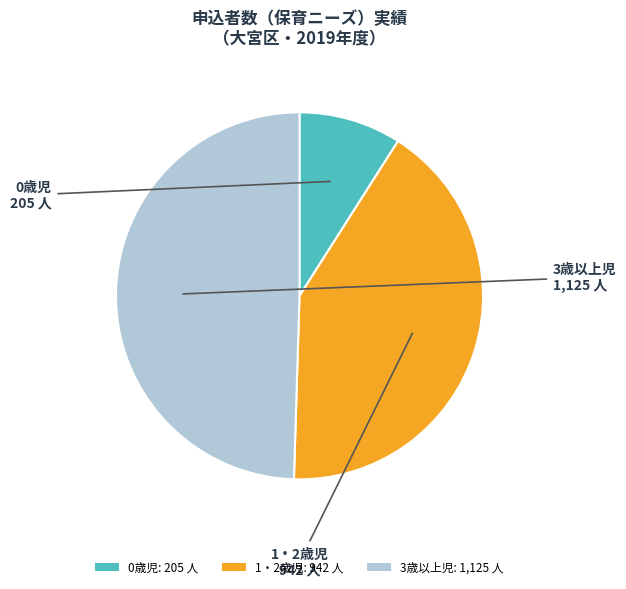

Approximately how many times larger is the value at 1・2歳児: 942 人 compared to 3歳以上児: 1,125 人?

0.8